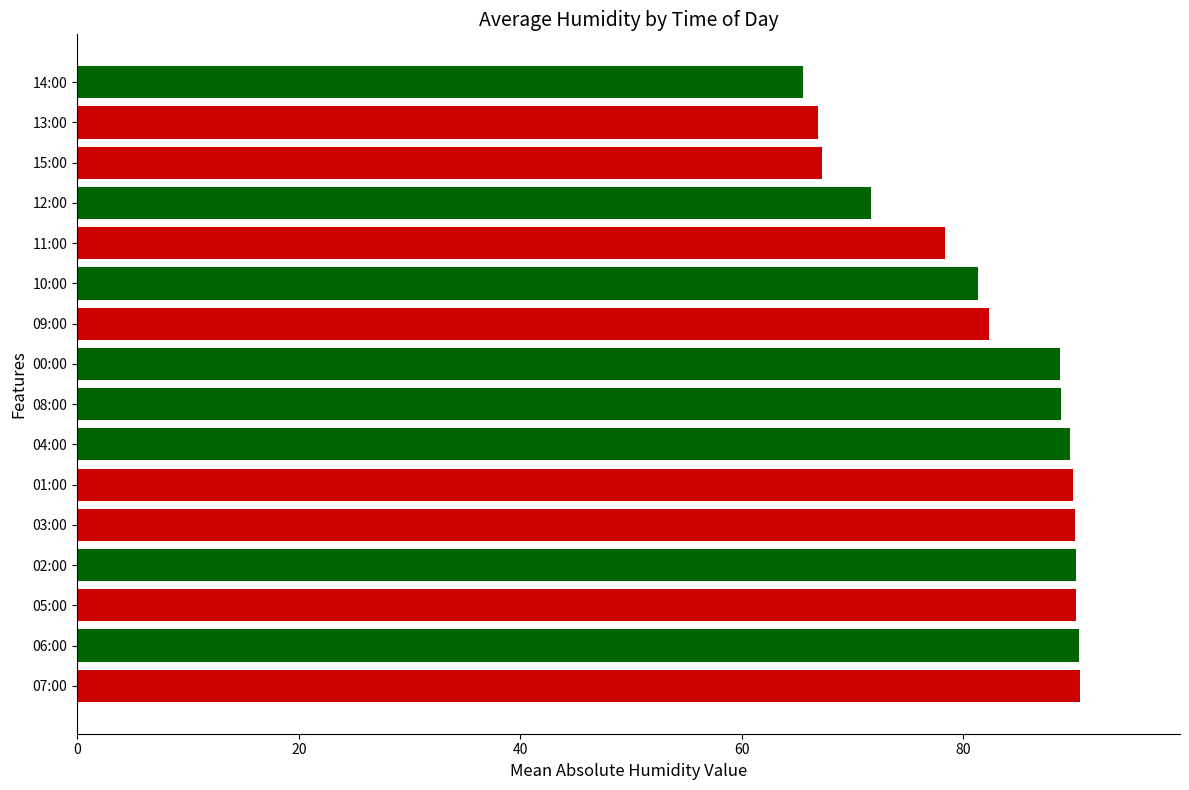

Between 00:00 and 12:00, which is larger?

00:00